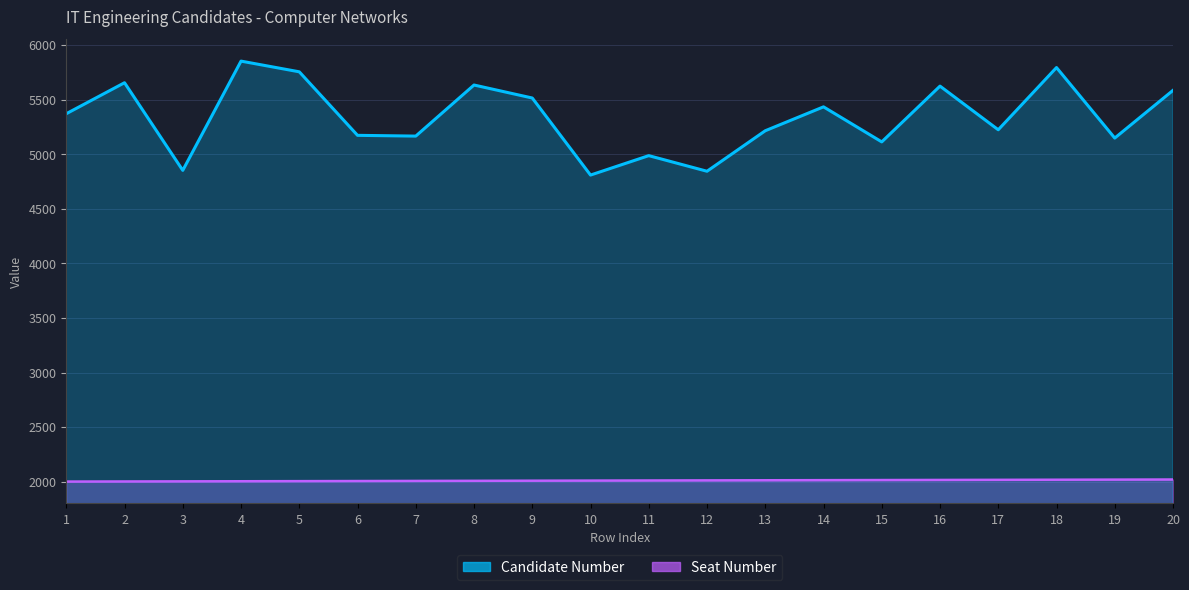

At 19, list the series in order from smallest to largest.

Seat Number, Candidate Number